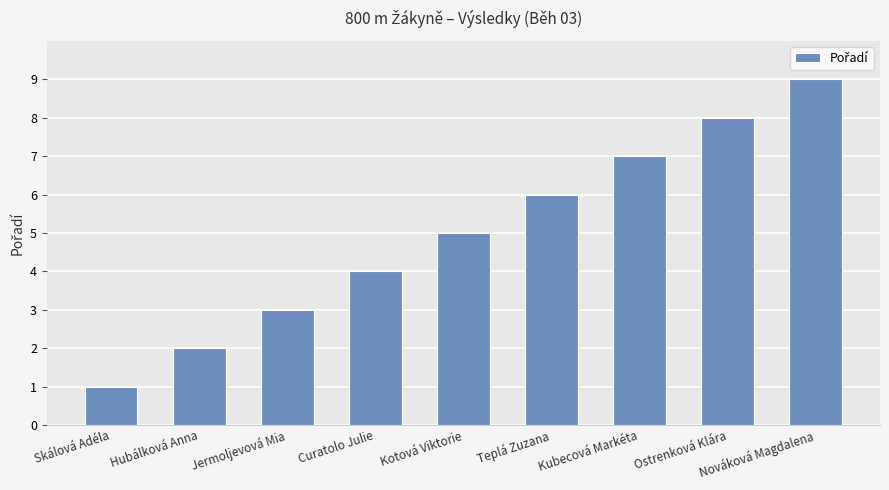

How many values are between 3 and 7?

5